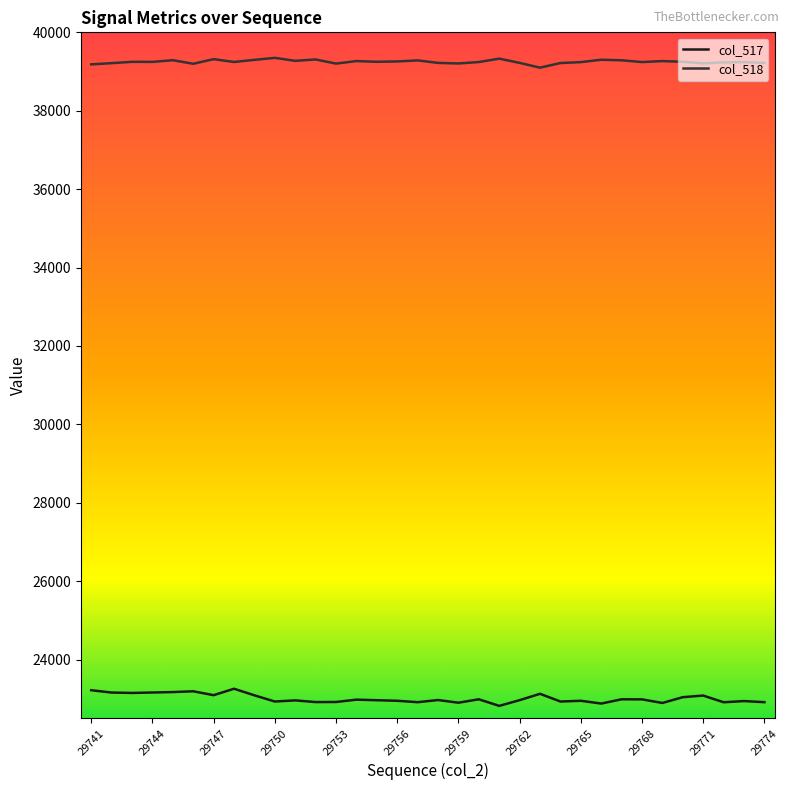

In col_518, how many points are higher than both neighbors (excluding endpoints)?

11